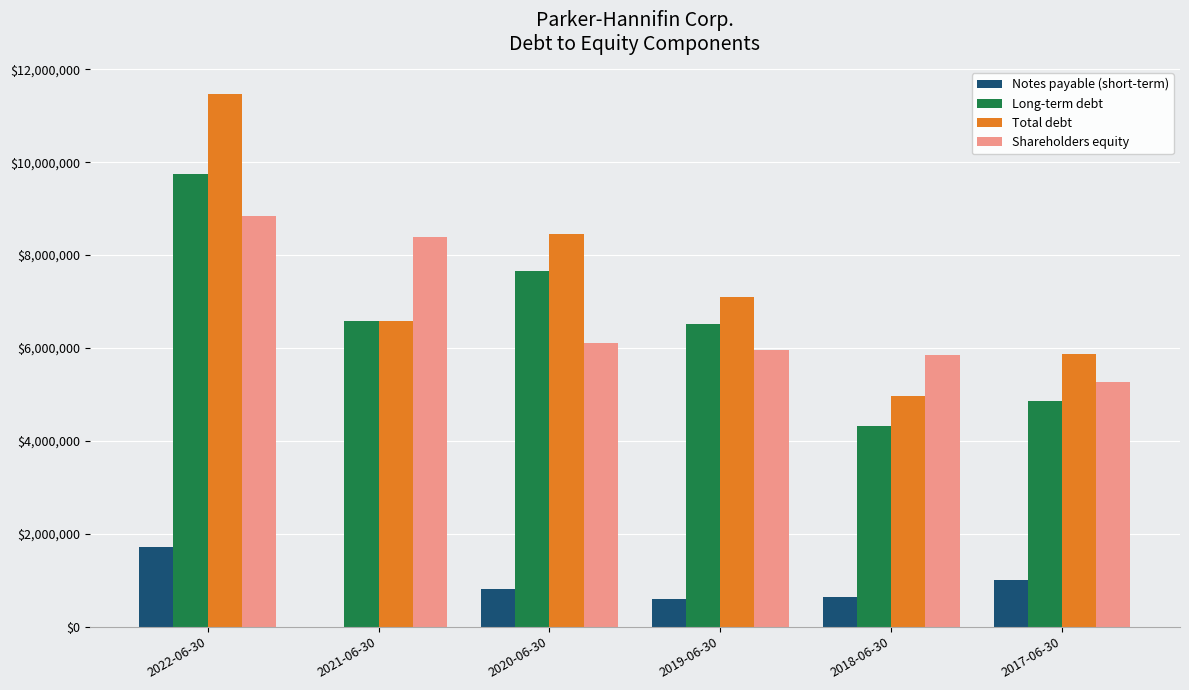

At which label is Long-term debt closest to 7037192?

2021-06-30